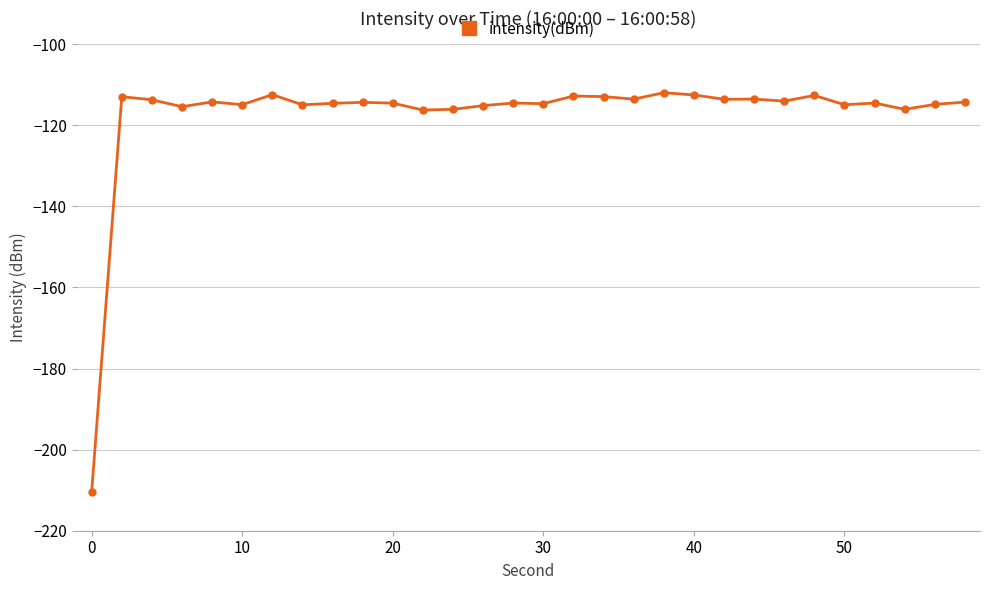

What is the average value?

-117.4